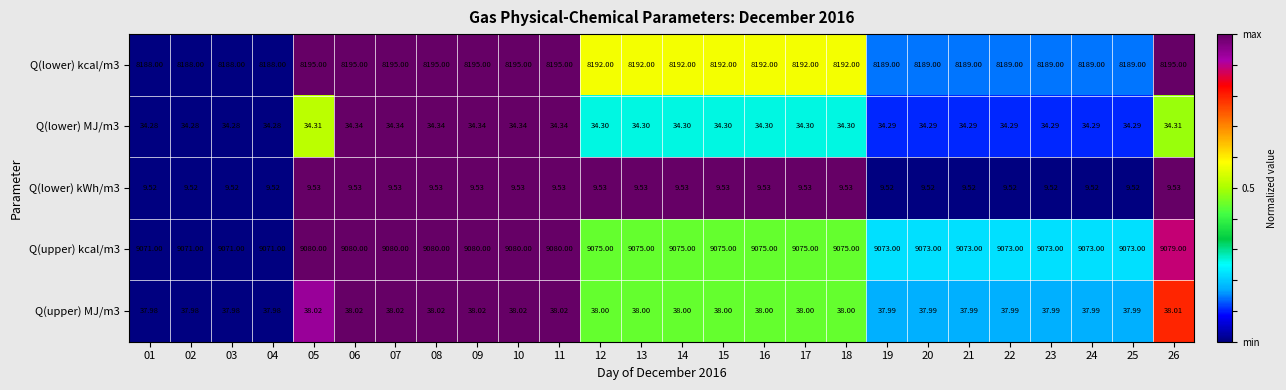

Is the value of Q(lower) kWh/m3 at 18 greater than the value of Q(lower) MJ/m3 at 07?

No